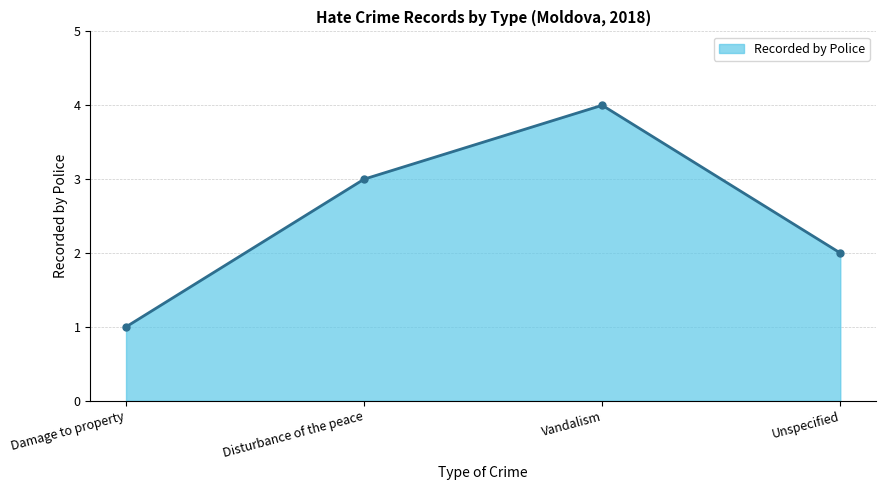

List the labels in order of value, smallest first.

Damage to property, Unspecified, Disturbance of the peace, Vandalism